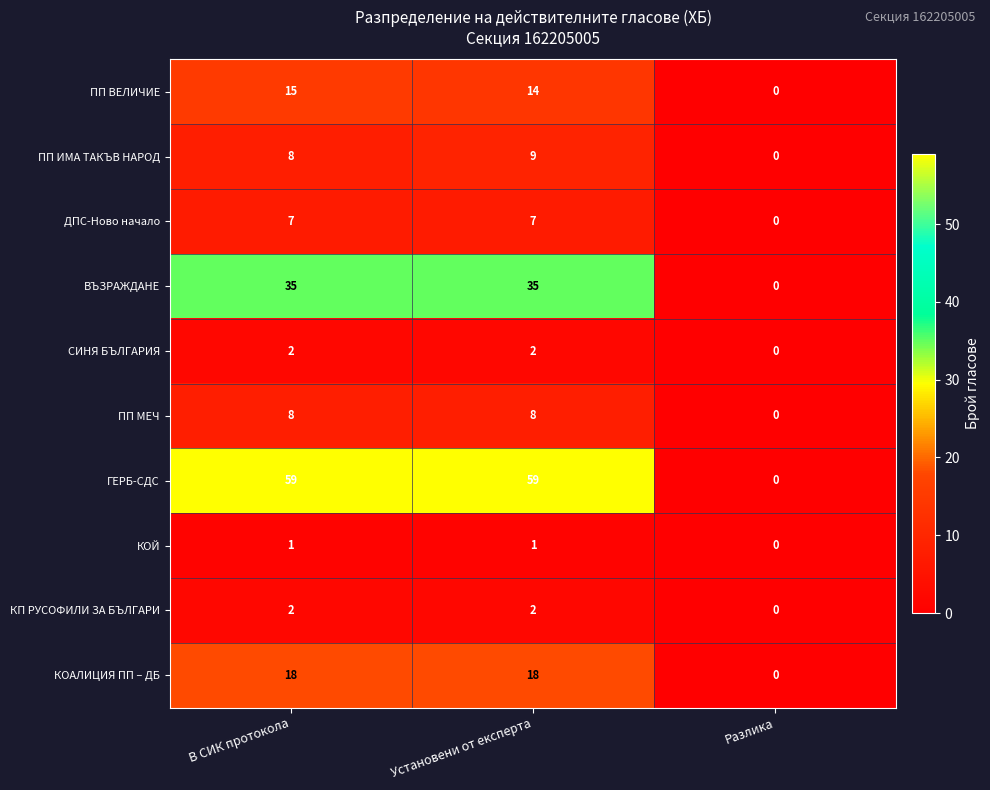

Between В СИК протокола and Разлика, which series saw the biggest shift?

ГЕРБ-СДС